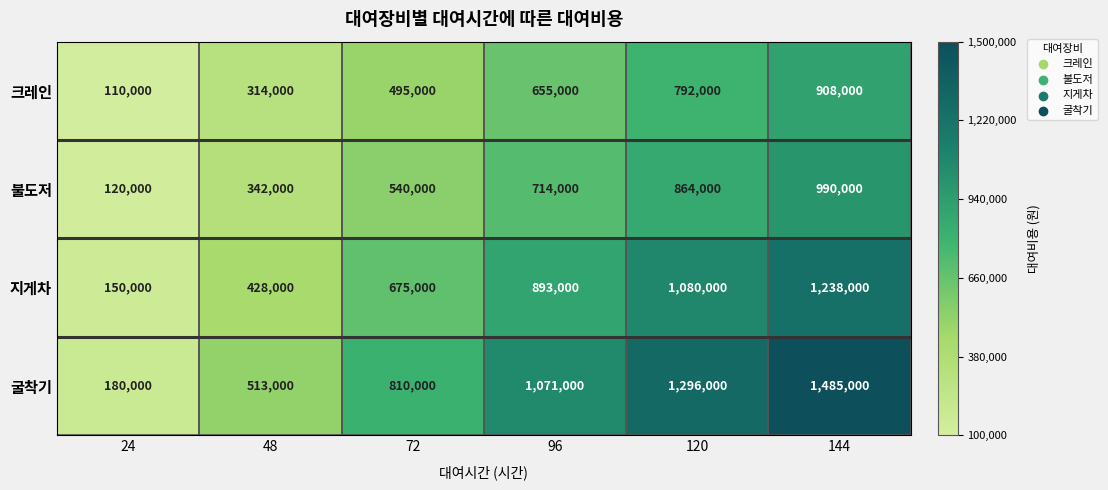

What is the spread (max minus min) of values at 48?

199000